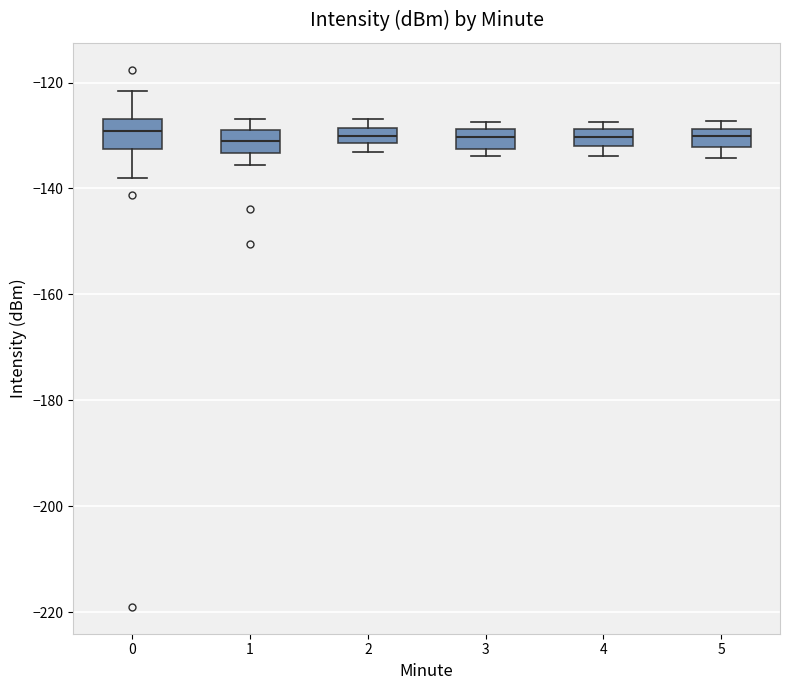

Where does the lower whisker of the box at x = 1 end on the y-axis? The values are not printed on the chart, so give them approximately, as read against the axis.

-136